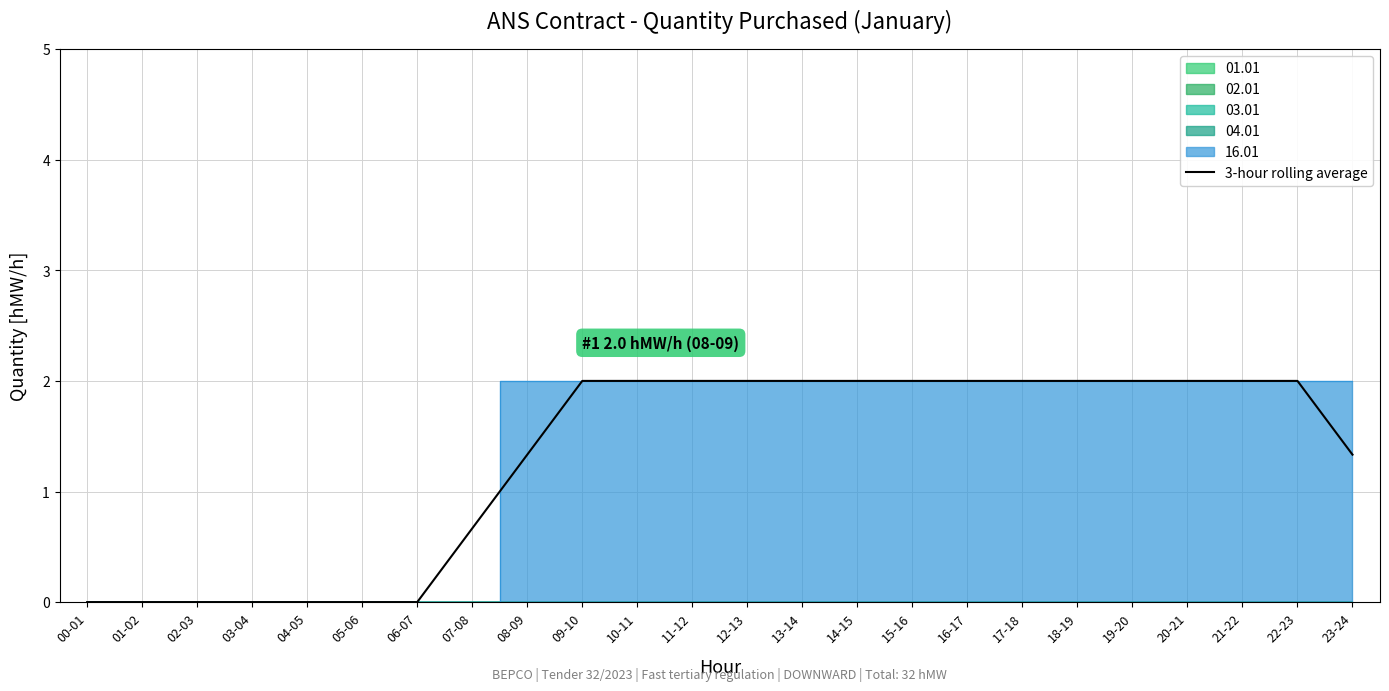

Which category has the highest value across all series?

09-10